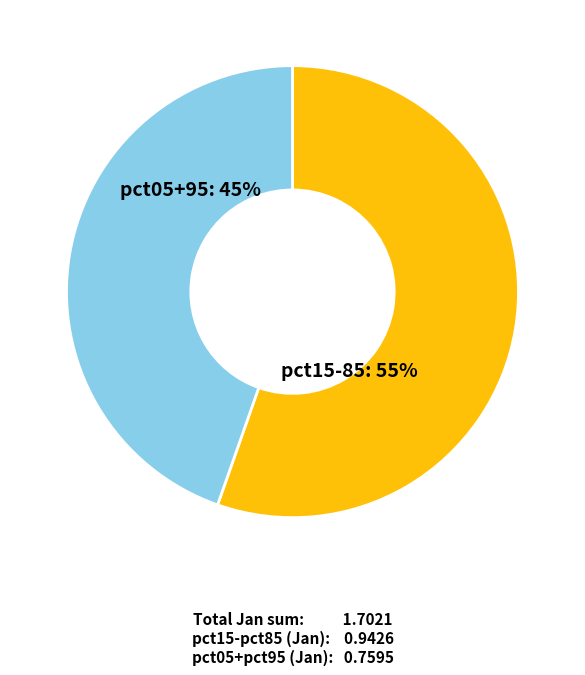

To the nearest percent, what is the average slice percentage?

50%